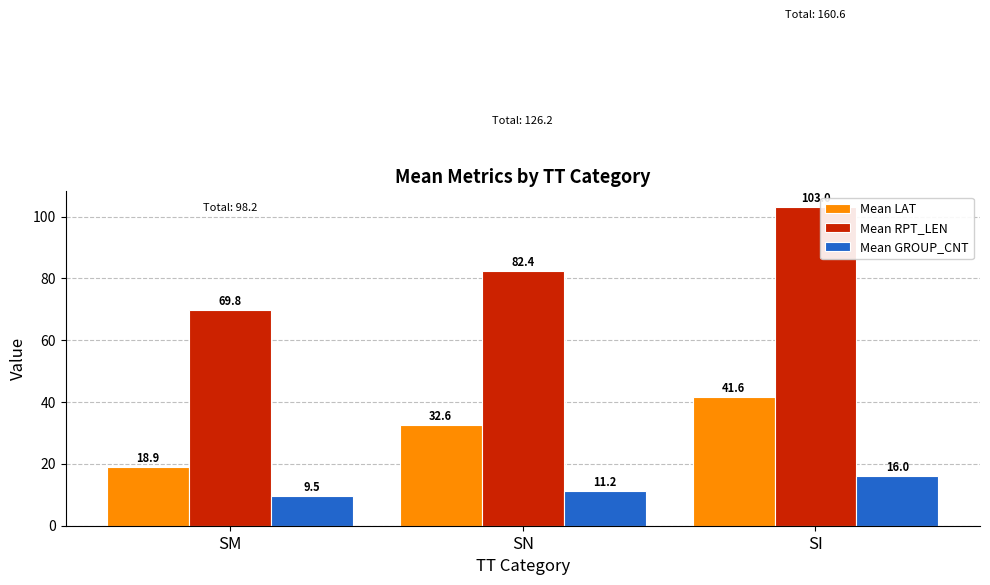

Reading left to right, list all the values displayed in this chart.

Mean LAT: 18.9	32.6	41.6
Mean RPT_LEN: 69.8	82.4	103.0
Mean GROUP_CNT: 9.5	11.2	16.0